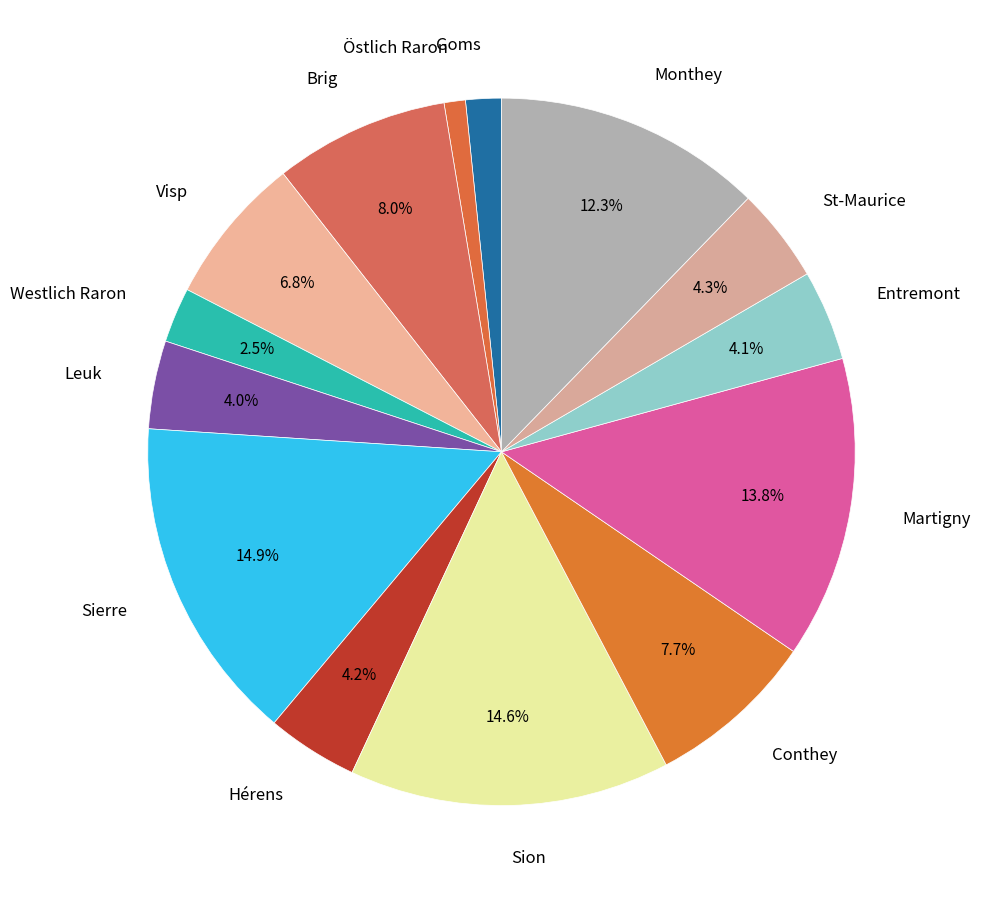

Which category has the smallest portion of the pie?

Östlich Raron